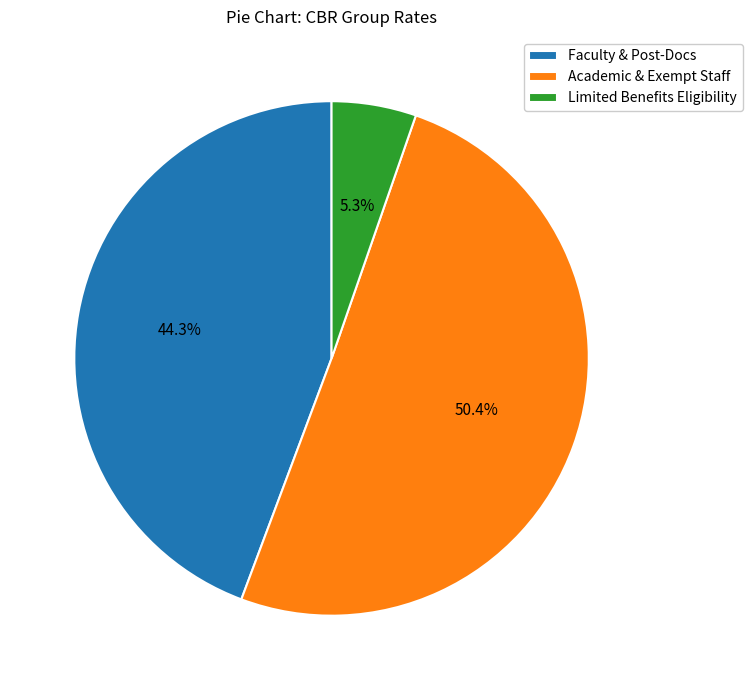

Does any single category account for the majority?

Yes